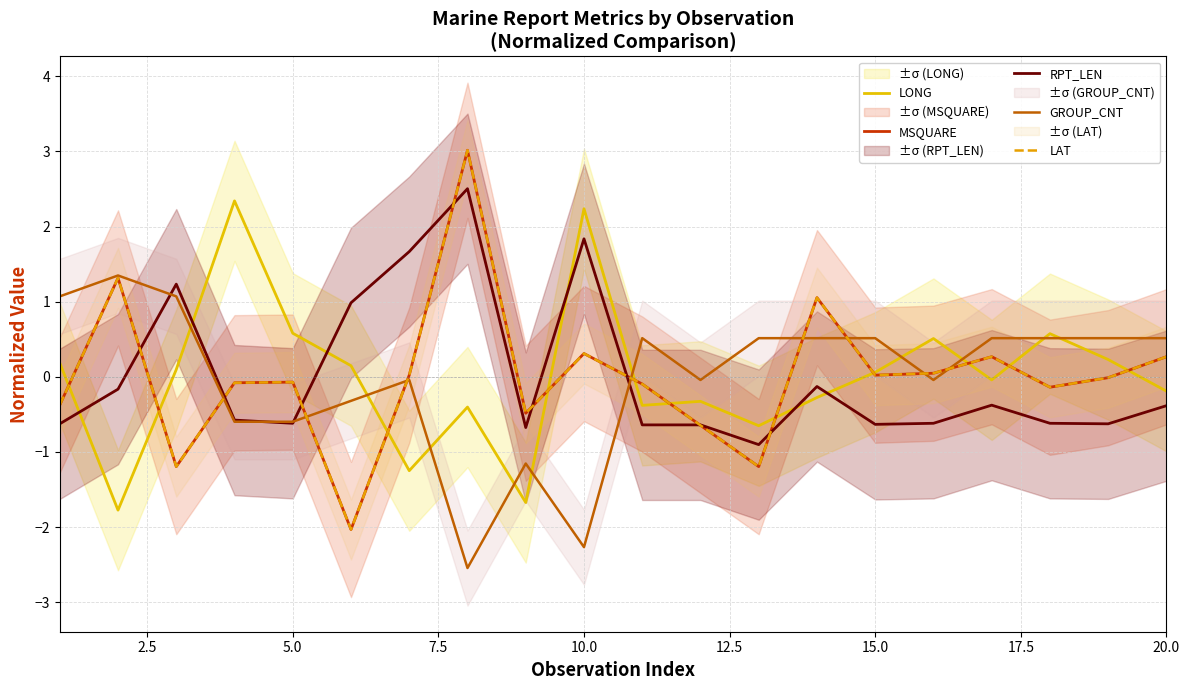

How many negative values does the GROUP_CNT series have?

9